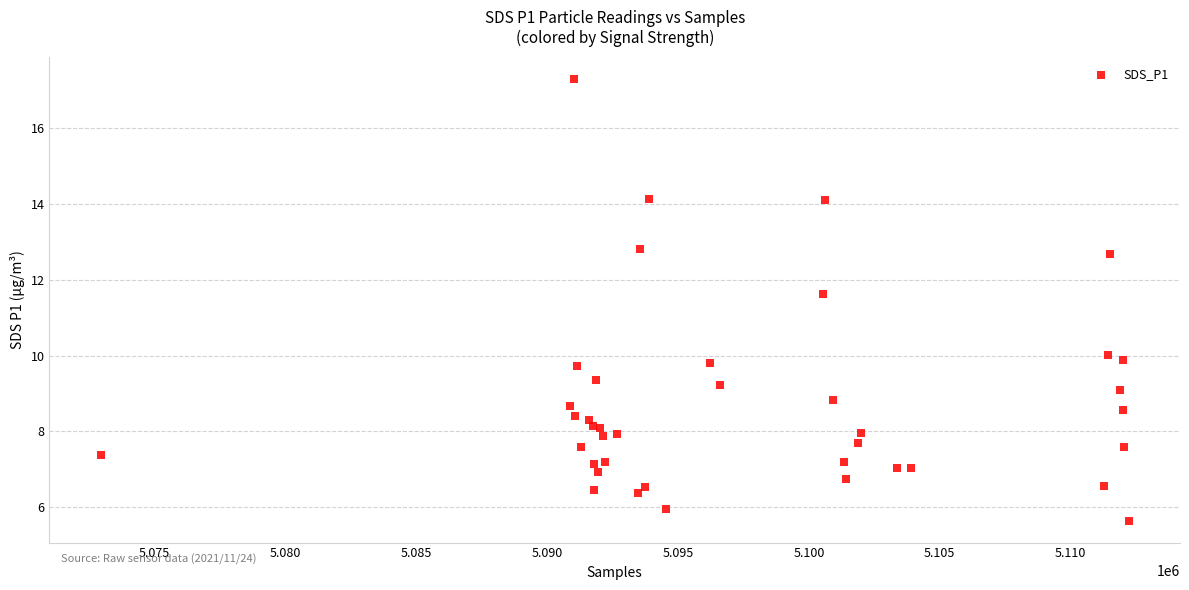

What Y value in the scatter plot is closest to 11?

11.6